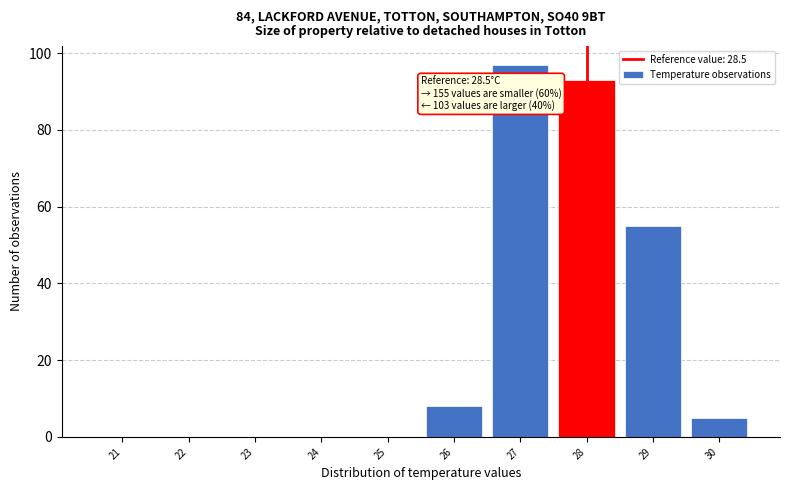

Reading right to left, list all the values displayed in this chart.

30=5	29=55	28=93	27=97	26=8	25=0	24=0	23=0	22=0	21=0